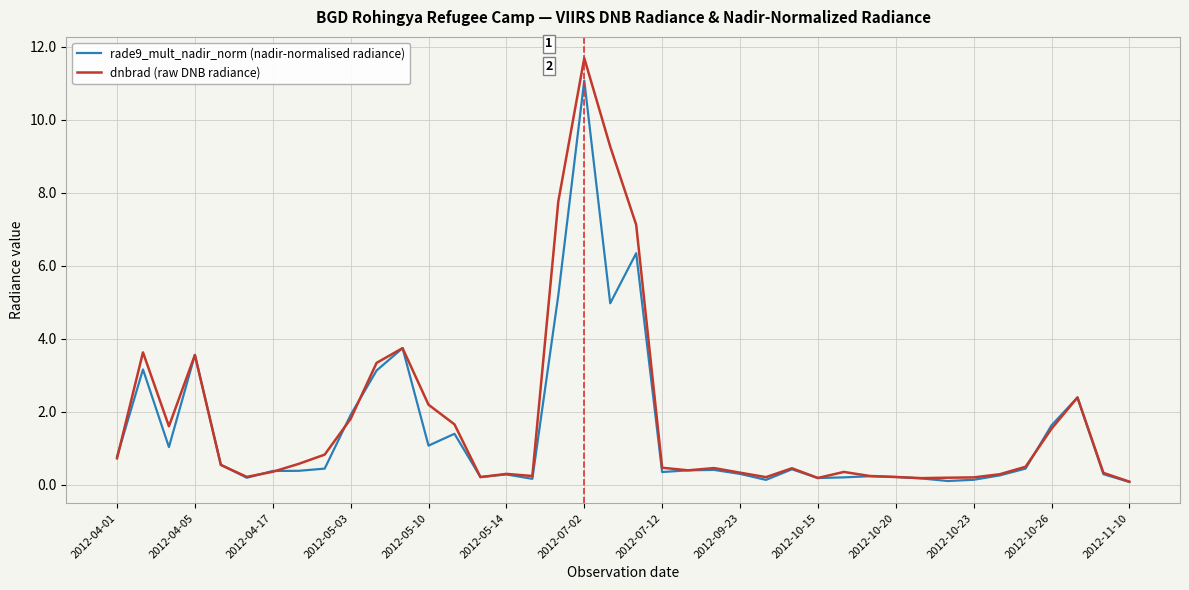

List the series in order of their peak value, highest first.

dnbrad (raw DNB radiance), rade9_mult_nadir_norm (nadir-normalised radiance)